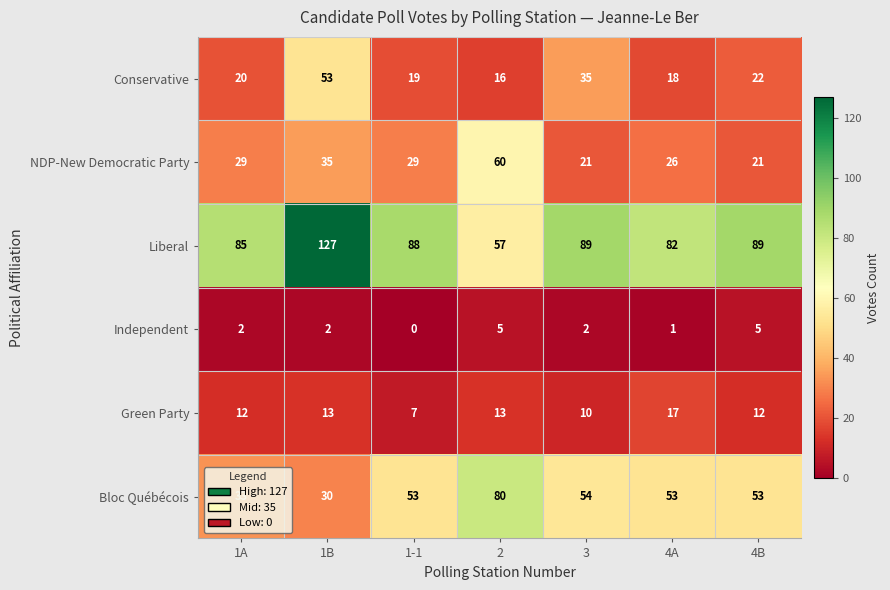

Which series has the largest total across all categories?

Liberal